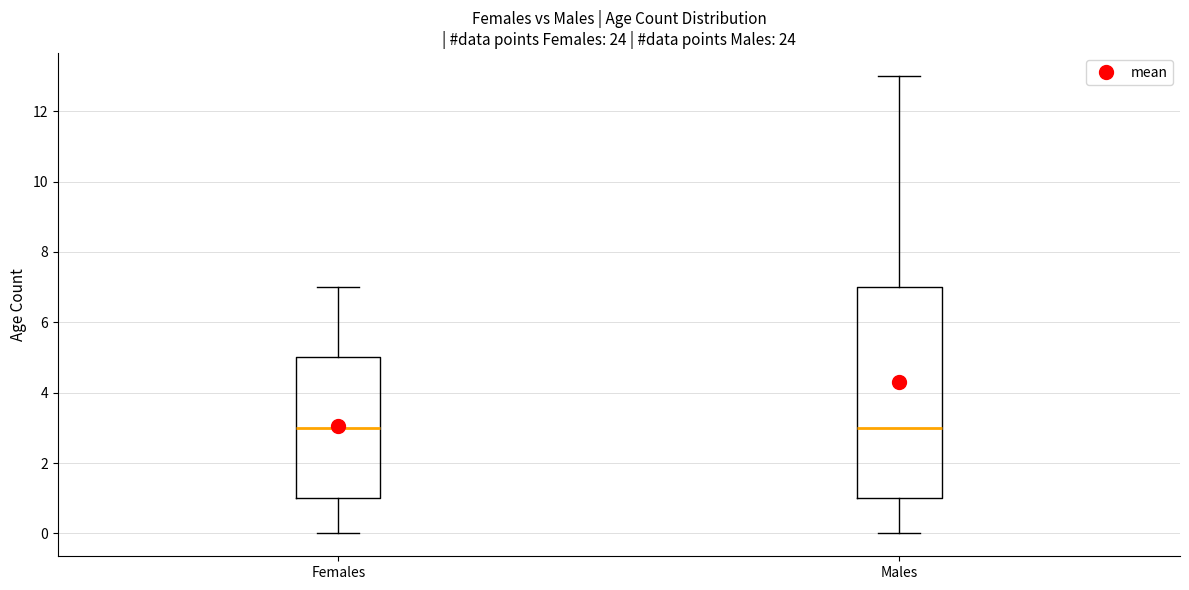

Reading left to right, transcribe this box plot: for each box, give where its median line is, the range the box spans, and where its two whiskers end, as read against the y-axis. The values are not printed on the chart, so give them approximately, as read against the axis.

Females: median 3, box 1 to 5, whiskers 0 to 7
Males: median 3, box 1 to 7, whiskers 0 to 13